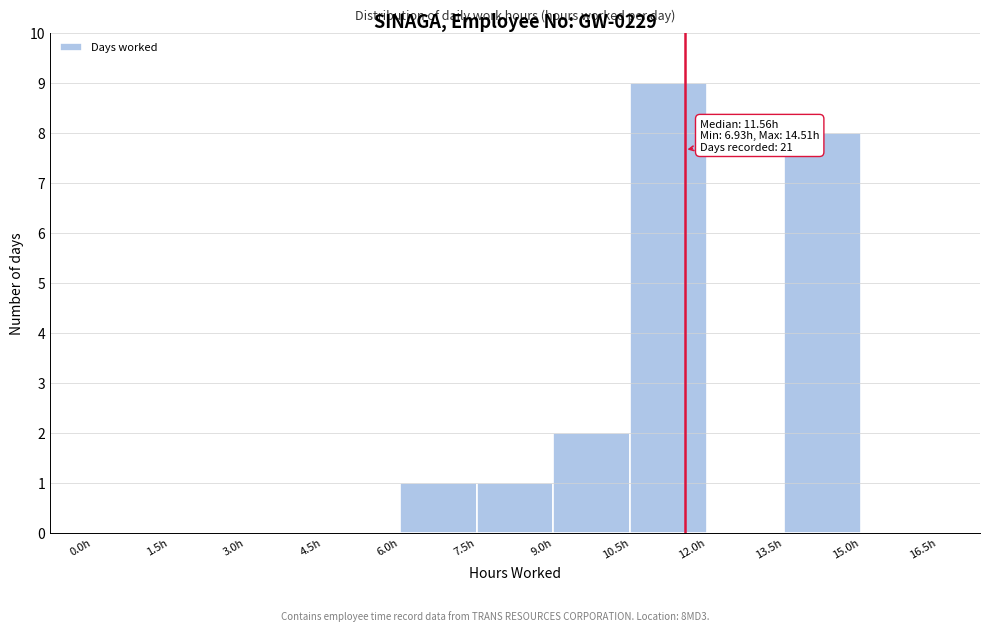

Which range on the x-axis has the tallest bar?

10.5 to 12.0